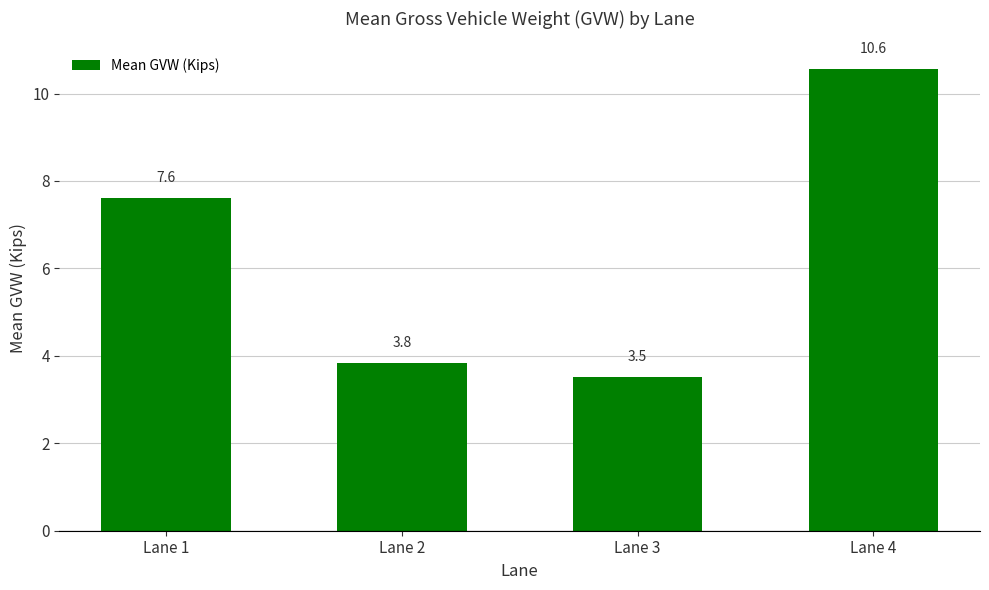

What is the minimum value shown in the chart?

3.5